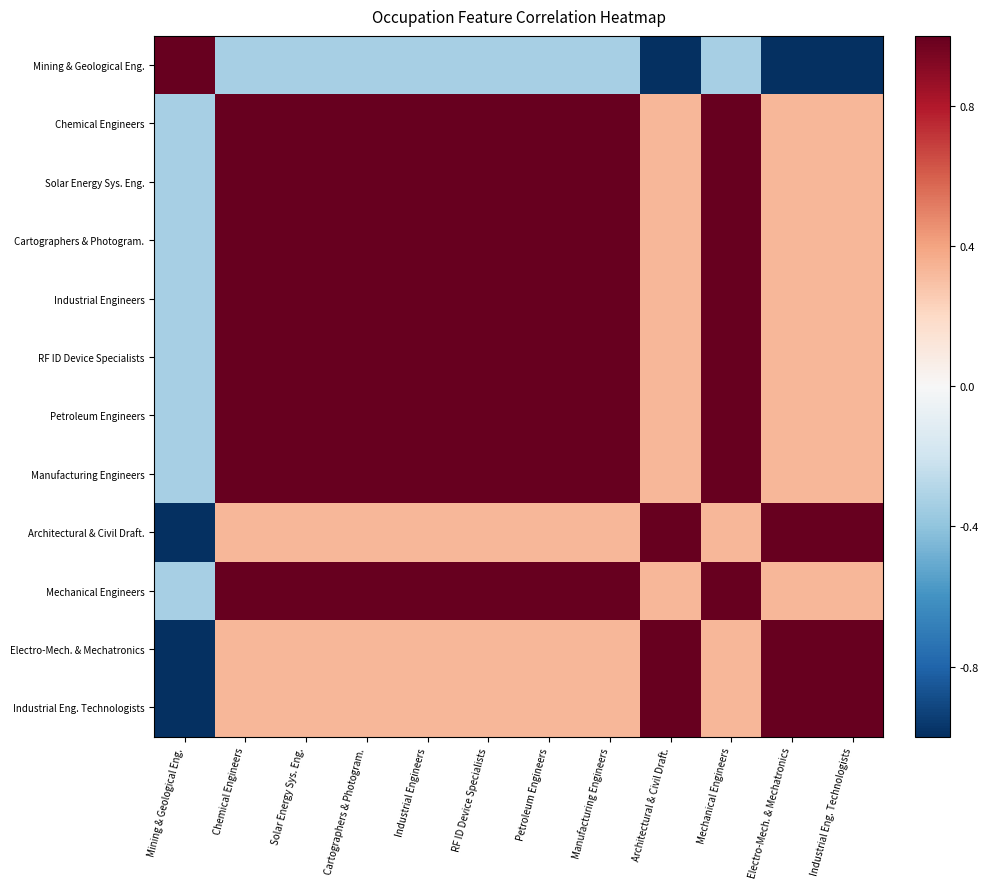

Which series has the widest spread of values?

Architectural & Civil Draft.